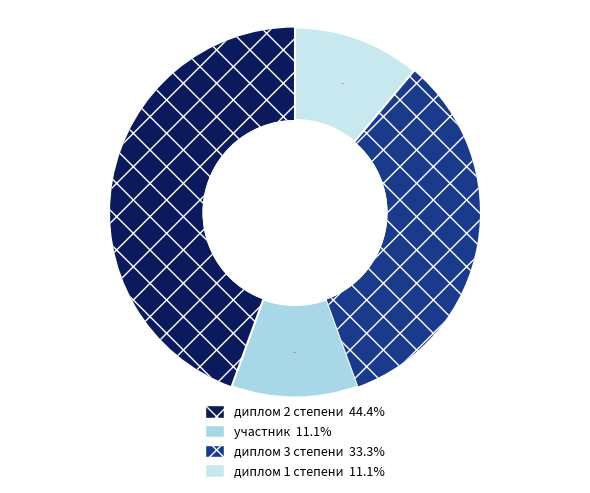

Count the number of slices in the pie.

4